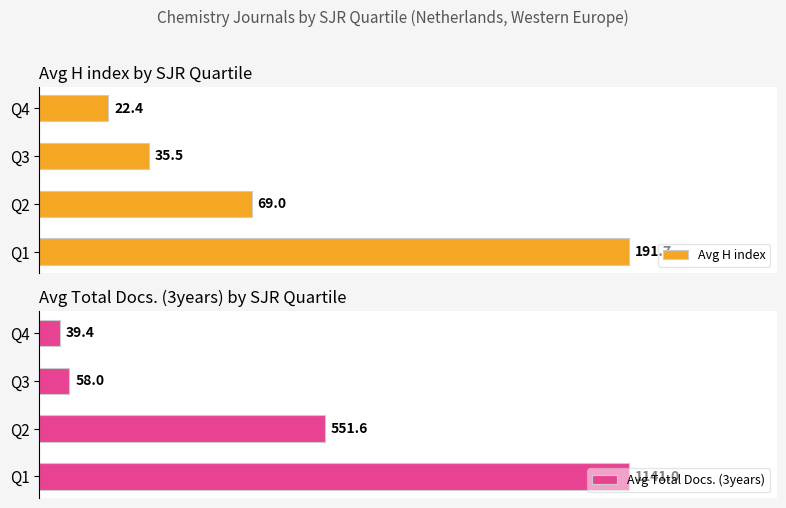

Are the bars grouped side by side (vs. stacked)?

Yes